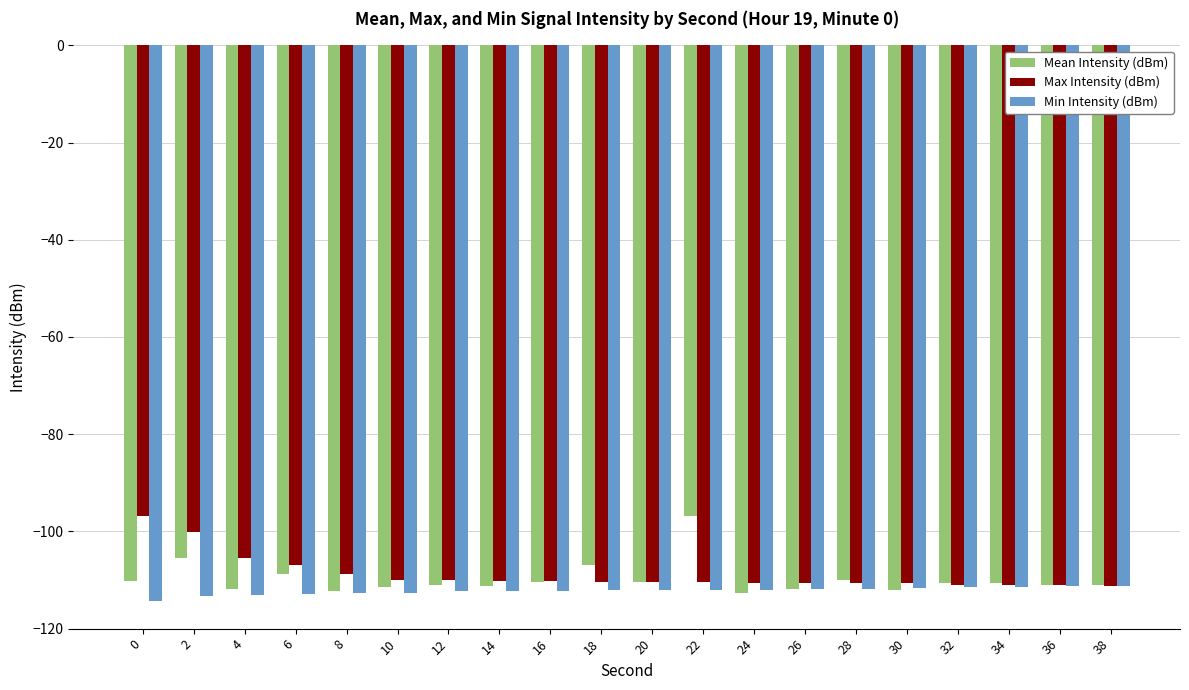

What is the sum of the Max Intensity (dBm) values at 36 and 12?

-221.2